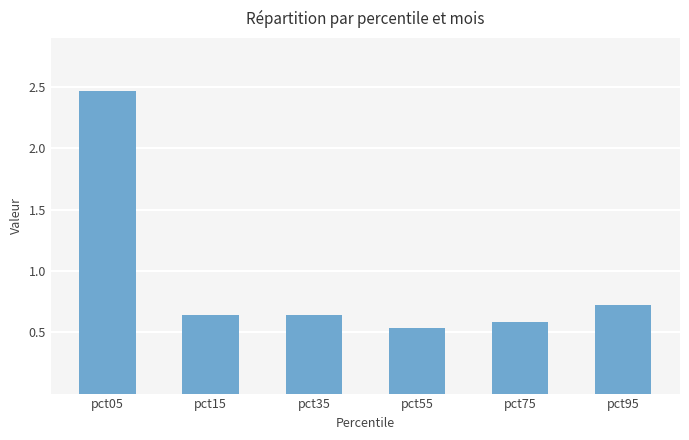

Which category has the highest value across all series?

pct05